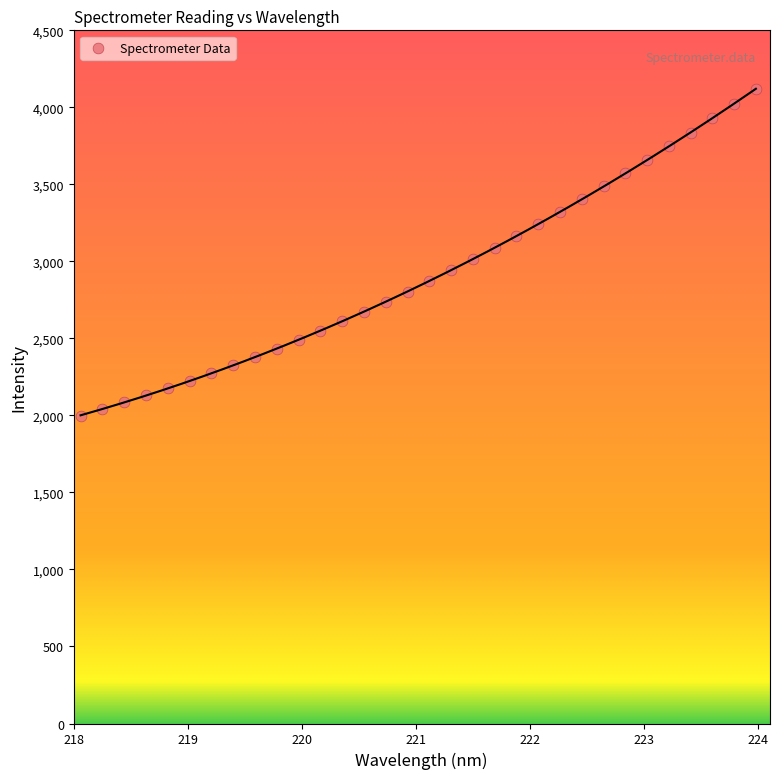

What is the range of X values (max minus min)?

5.9